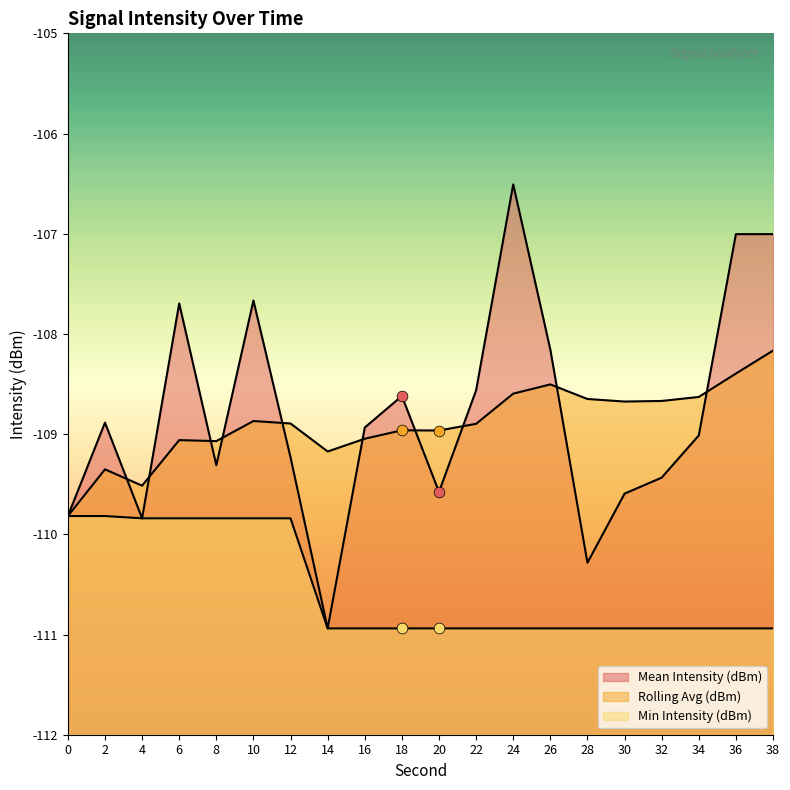

Which series has the widest spread of Y values?

Mean Intensity (dBm)